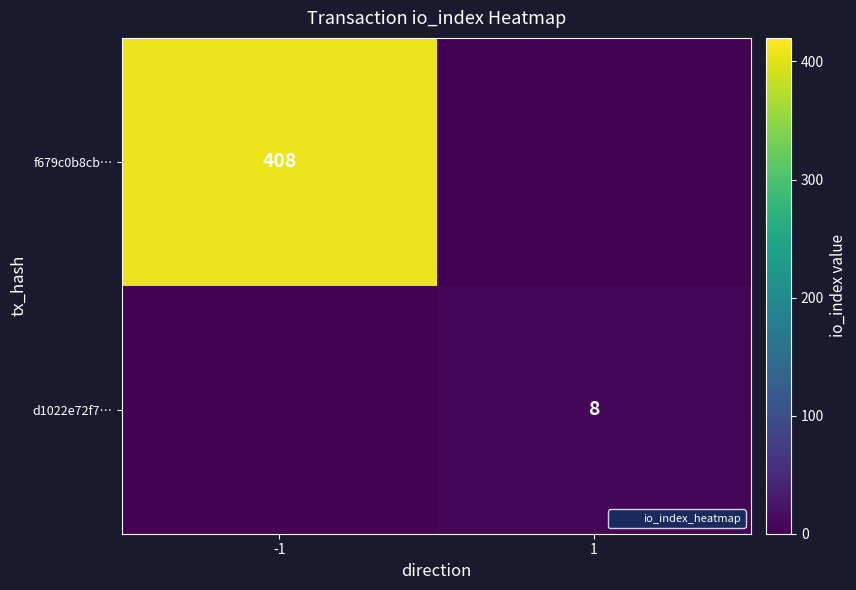

Which series changed the most between -1 and 1?

f679c0b8cb…